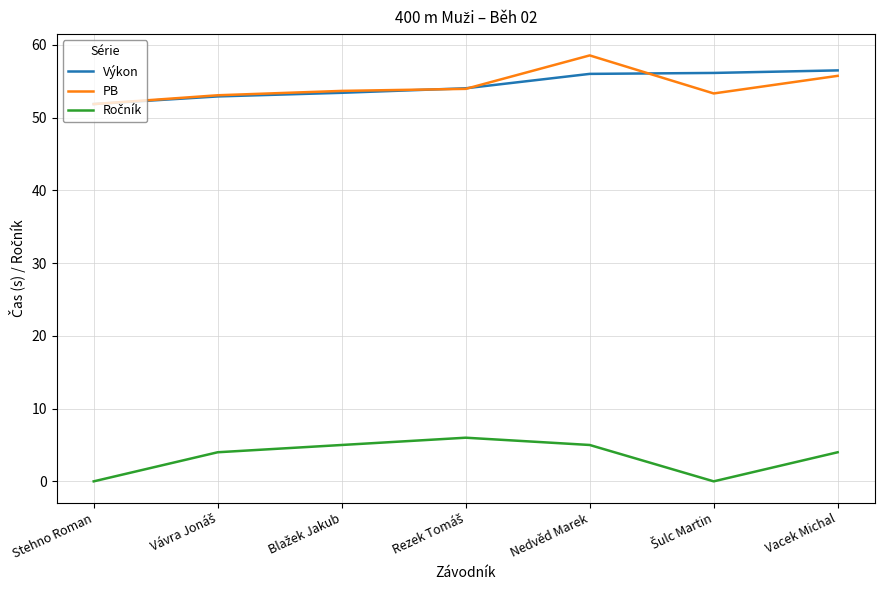

What is the spread (max minus min) of values at Stehno Roman?

51.9